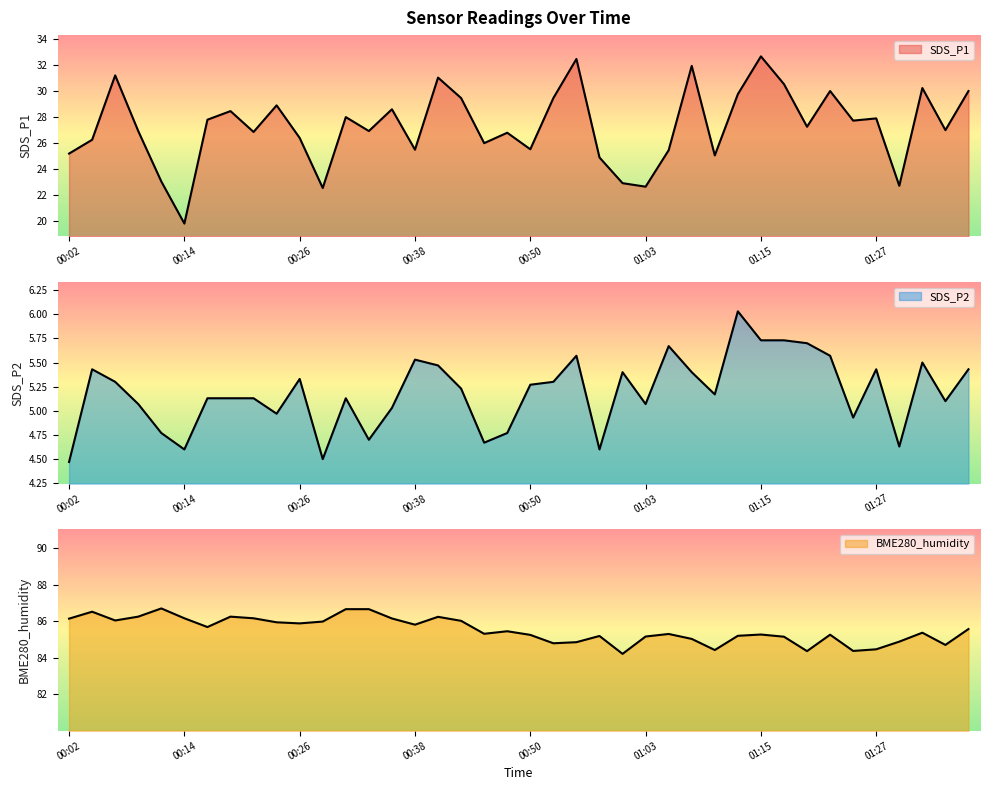

What is the lowest value of the SDS_P2 series?

4.5